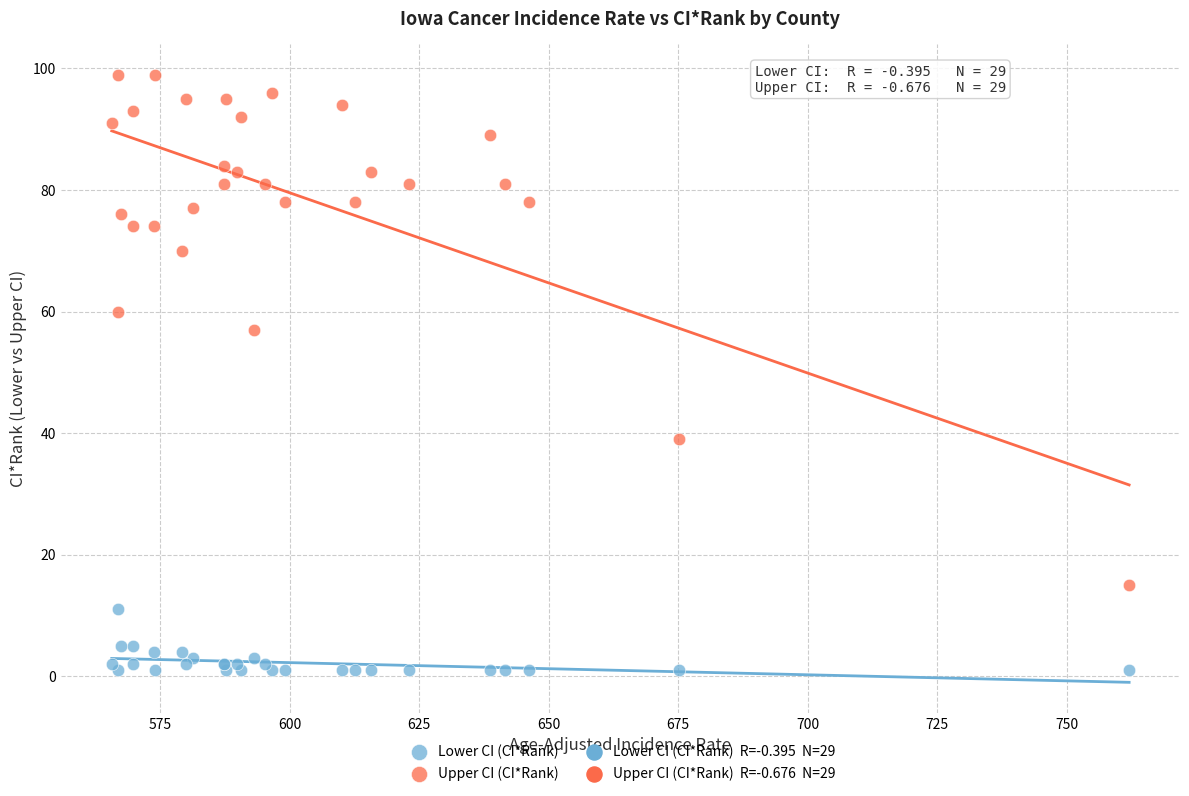

Across all series, what Y value is closest to 50?

57